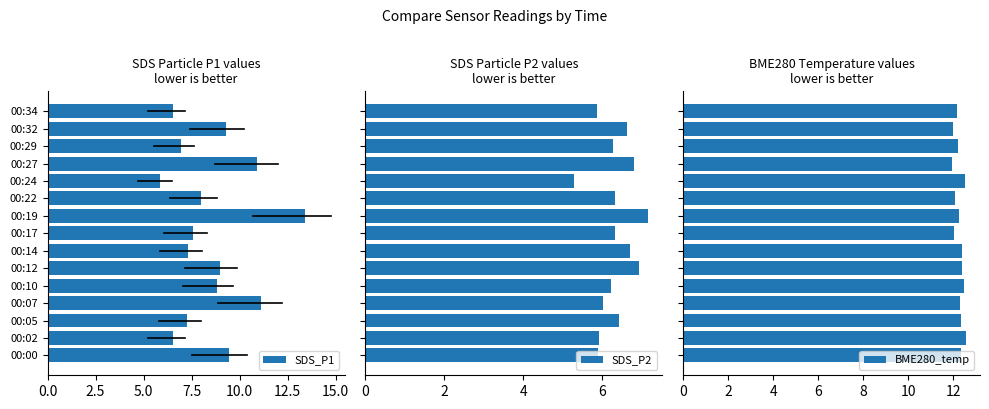

Is it true that SDS_P1 equals 16.7 at 00:27?

False